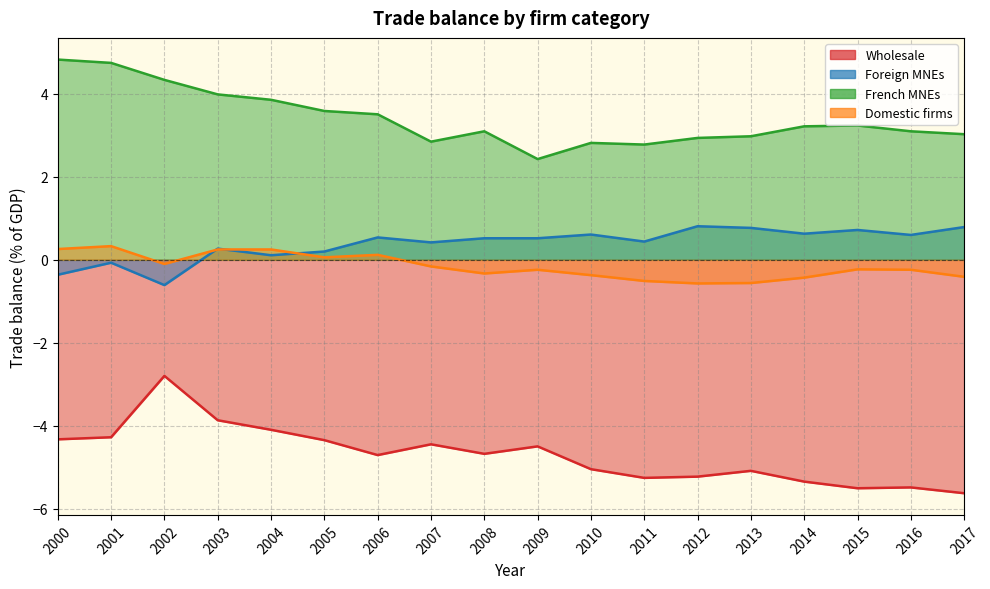

In French MNEs, how many points are lower than both neighbors (excluding endpoints)?

3